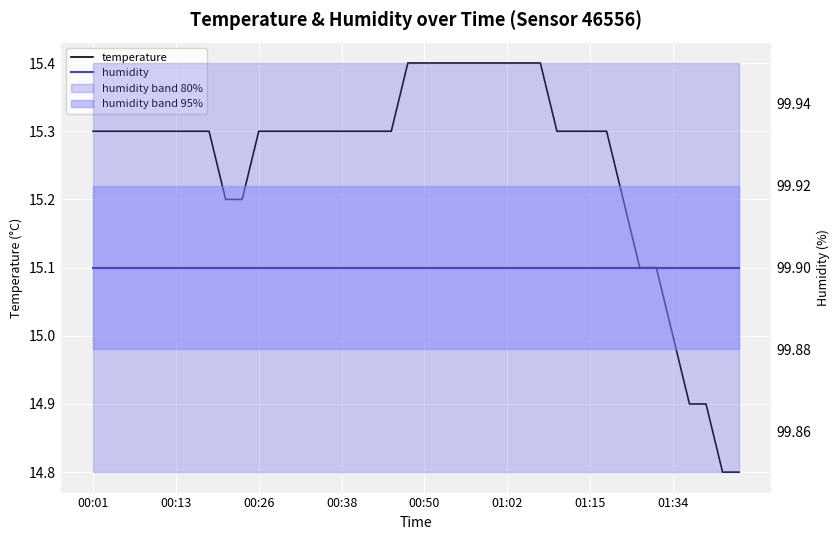

What is the value of the humidity point at the 1st from the left?

99.9